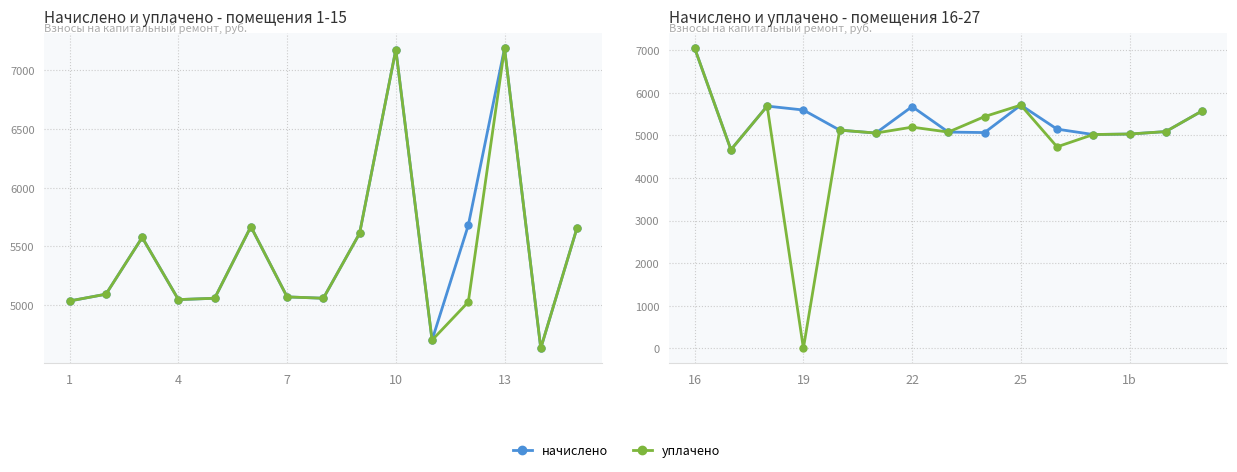

True or false: уплачено and начислено cross at least once.

False